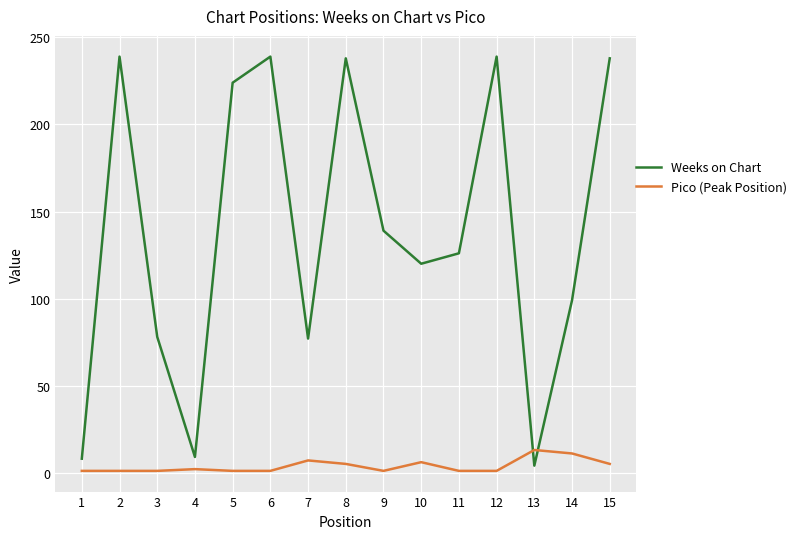

The value of Weeks on Chart at 10 is 120. True or false?

True